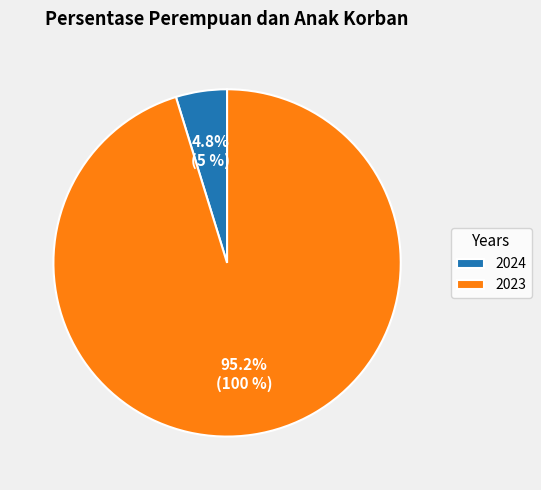

What is the majority slice?

2023